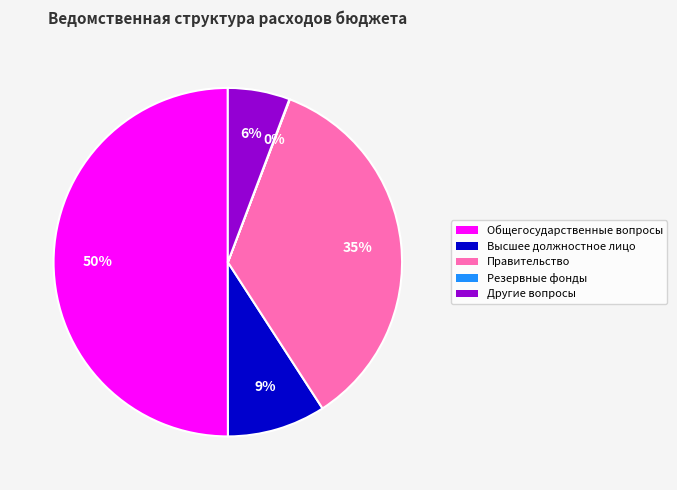

To the nearest percent, what is the difference between the largest and smallest slice percentages?

50%